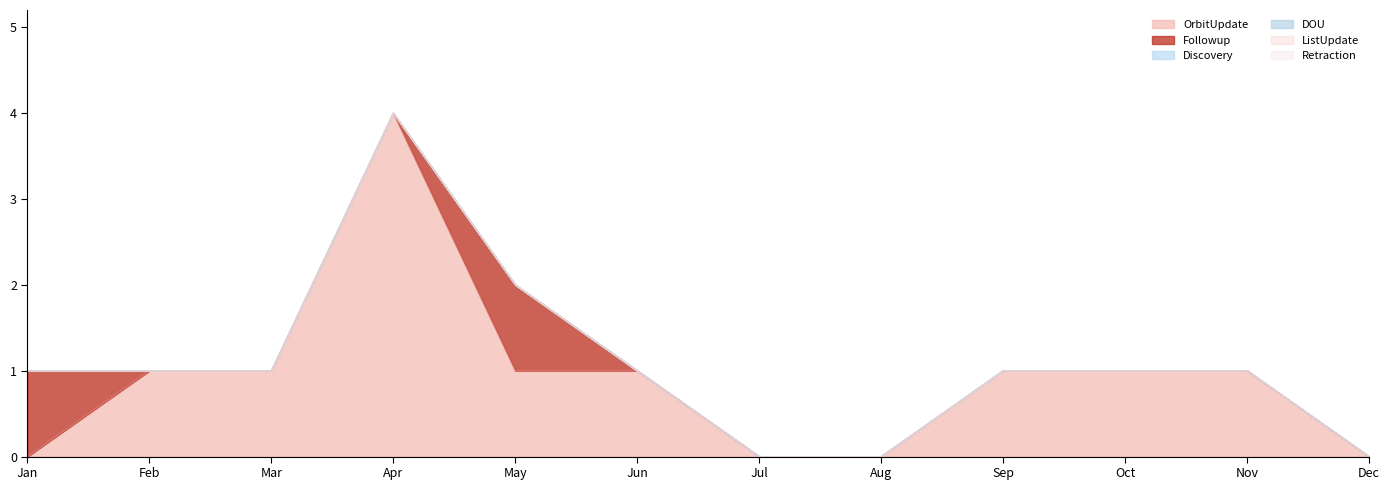

Does the chart have visible grid lines?

No